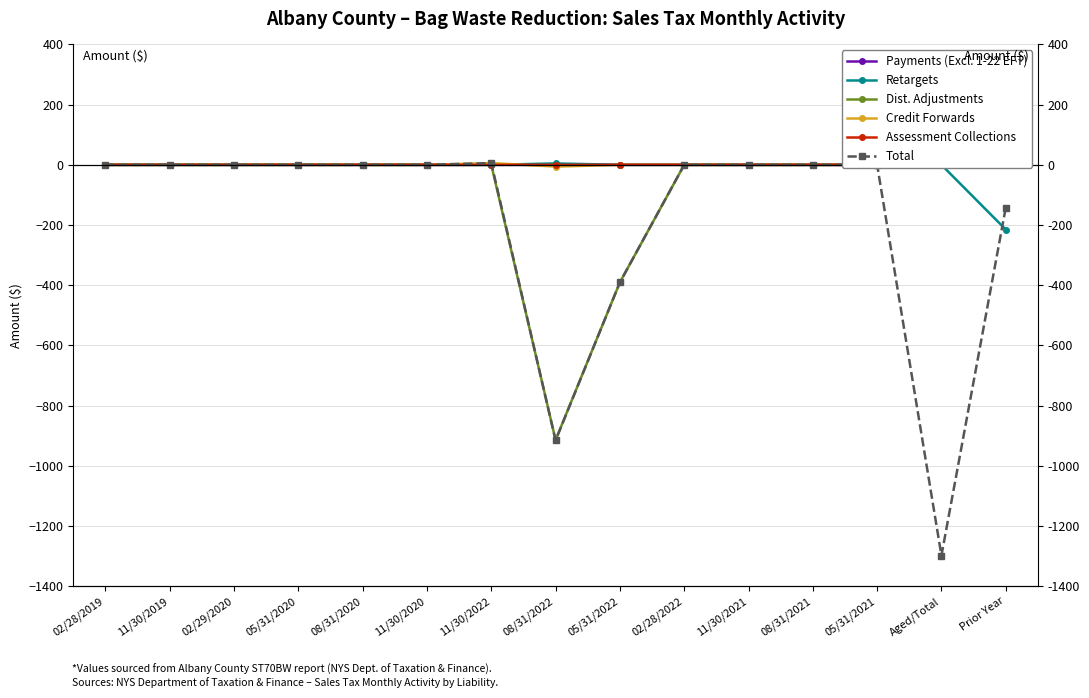

At which category does Dist. Adjustments reach its first local valley?

08/31/2022